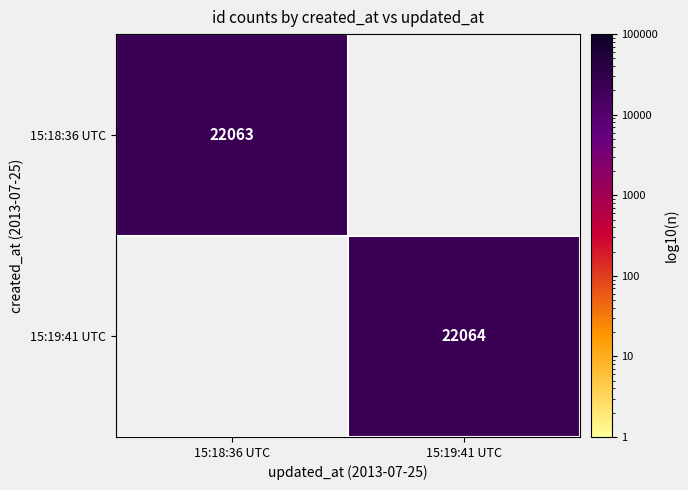

What is the smallest value displayed?

22063.0